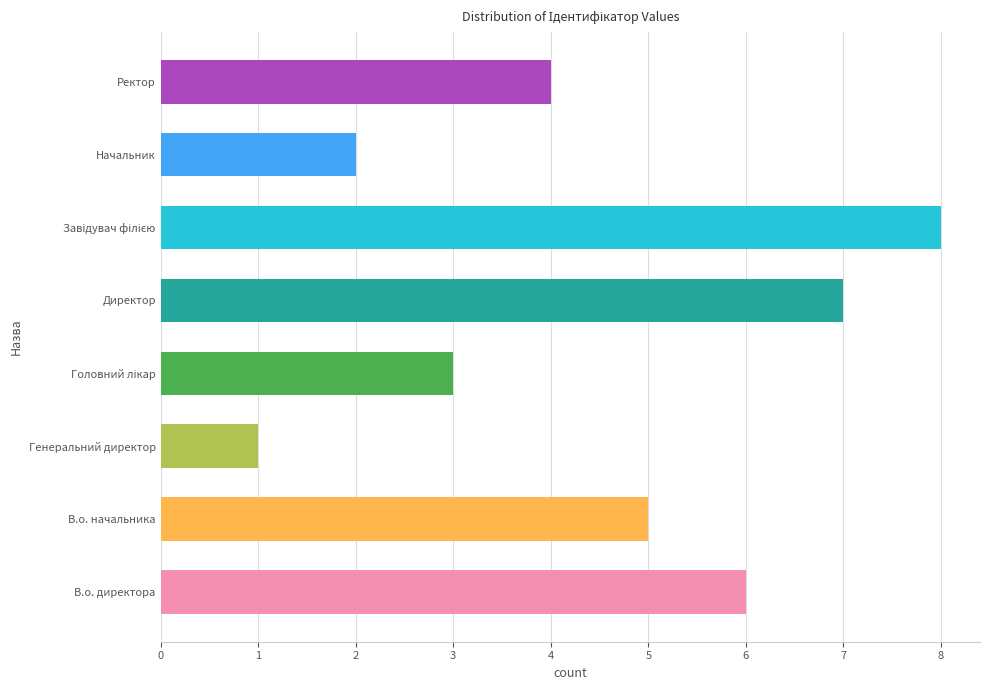

Reading bottom to top, list all the values displayed in this chart.

6	5	1	3	7	8	2	4